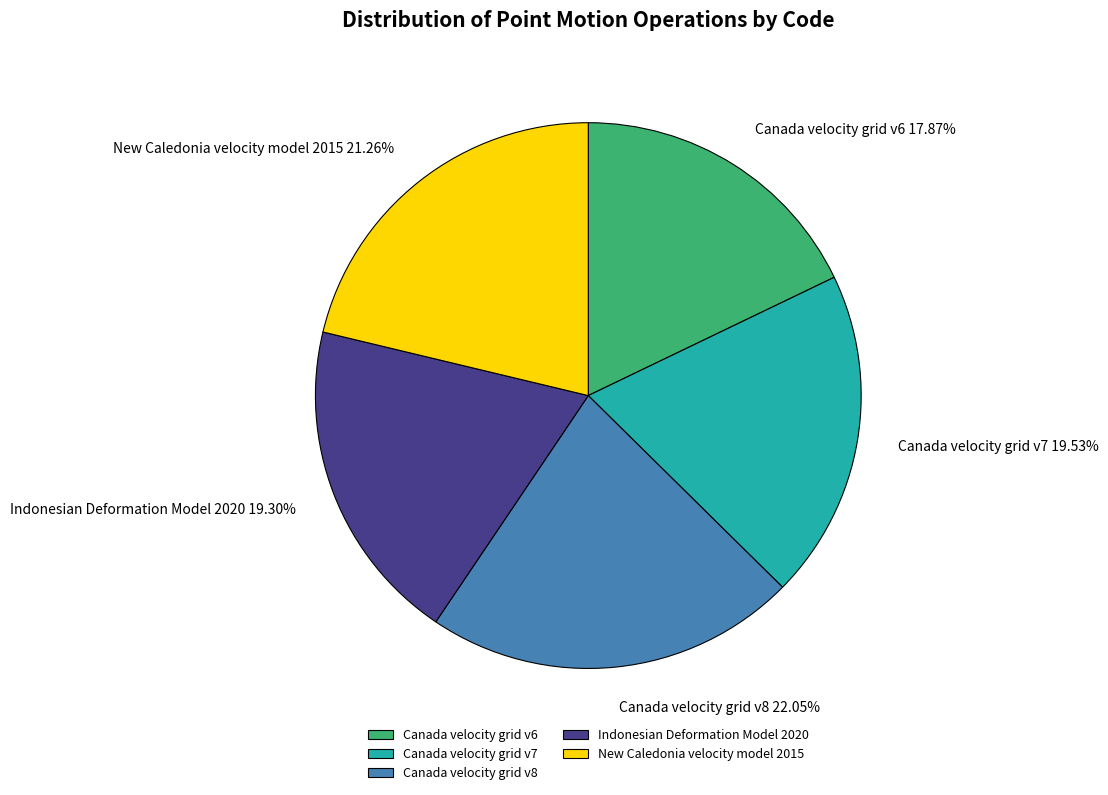

Approximately how many times larger is the value at Canada velocity grid v7 compared to New Caledonia velocity model 2015?

0.9